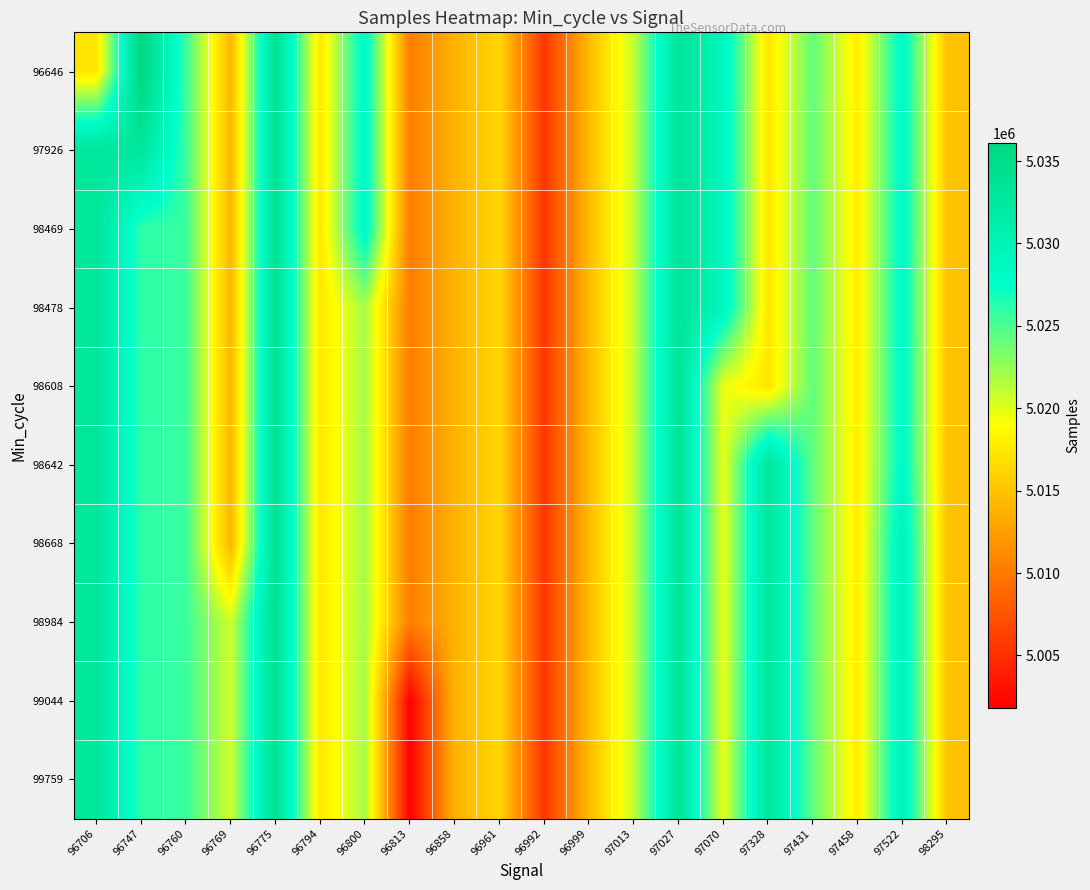

Which category has the lowest value across all series?

96813